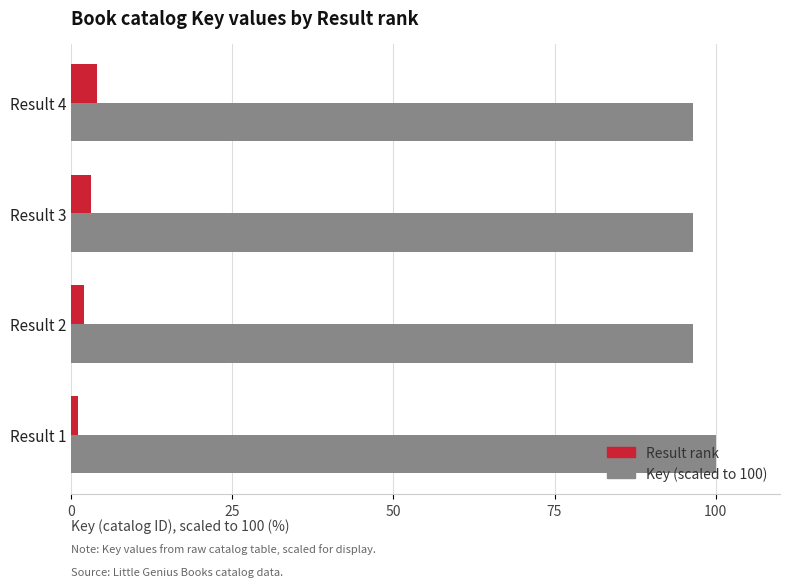

Which category has the highest value across all series?

Result 1